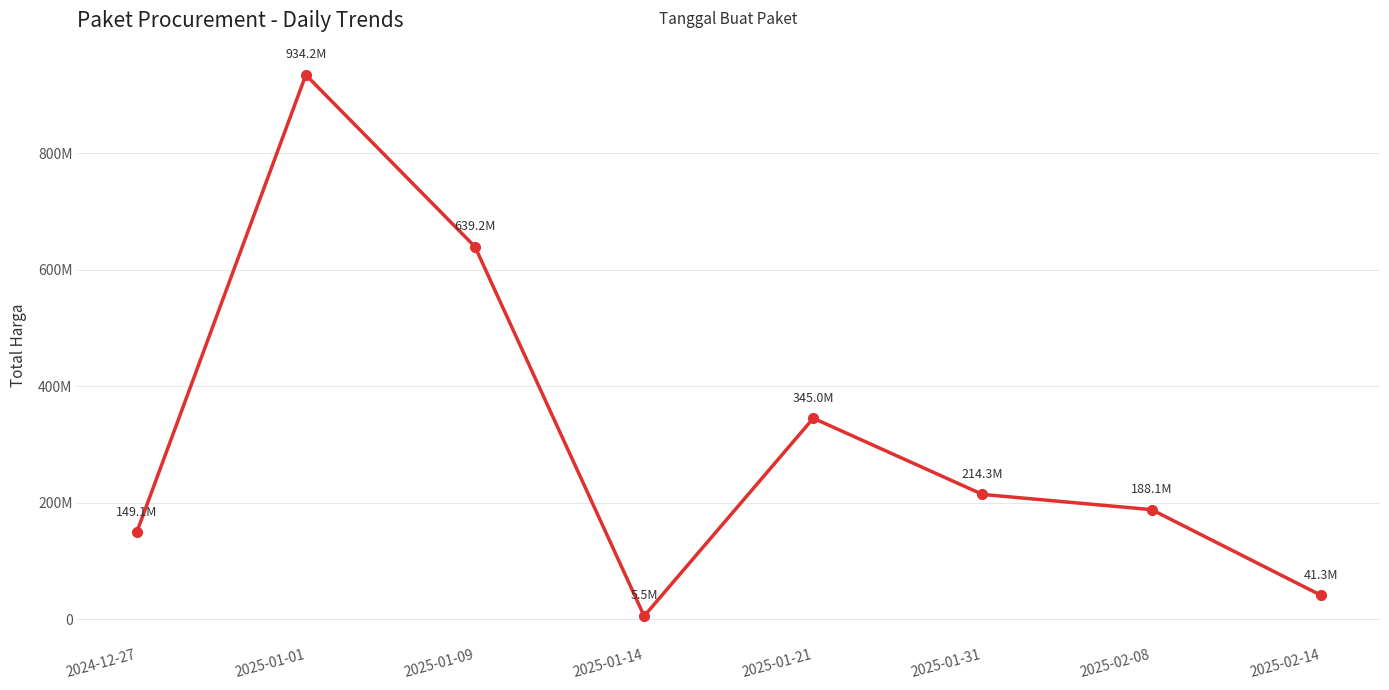

Where is the data nearest to the value 469875000?

2025-01-21